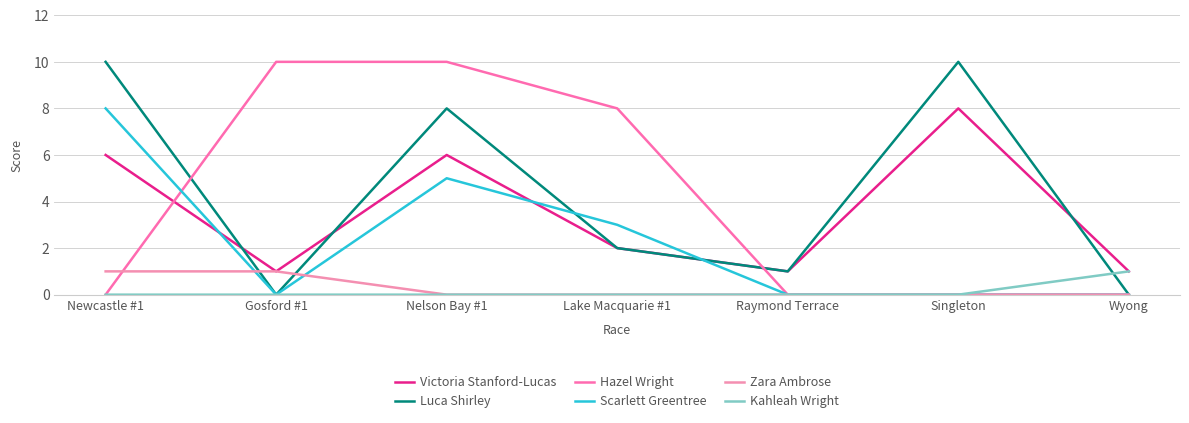

Rank the categories by Scarlett Greentree value from lowest to highest.

Gosford #1, Raymond Terrace, Singleton, Wyong, Lake Macquarie #1, Nelson Bay #1, Newcastle #1